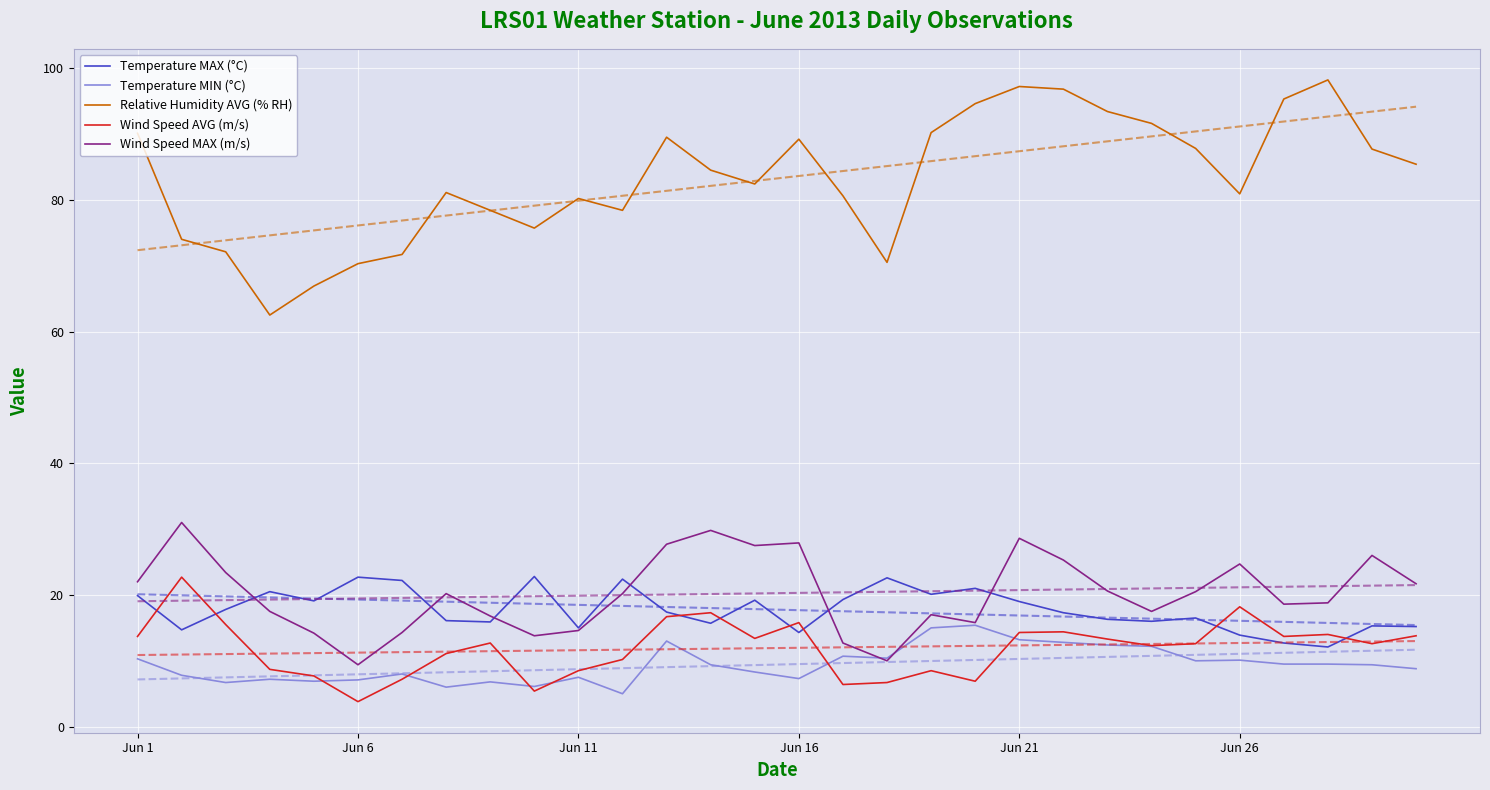

True or false: Temperature MAX (°C) and Relative Humidity AVG (% RH) intersect in this chart.

False